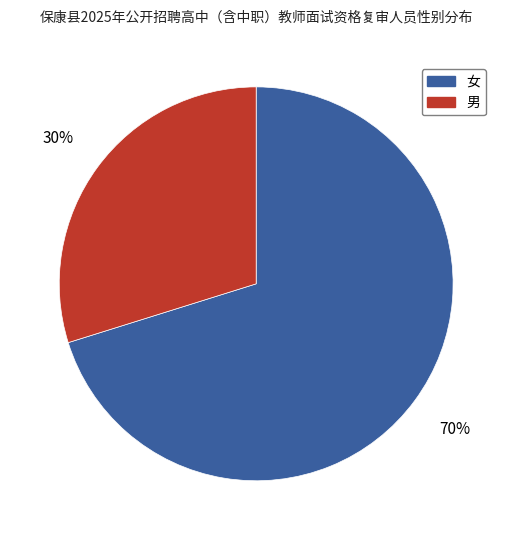

To the nearest percent, what is the combined percentage of 女 and 男?

100%